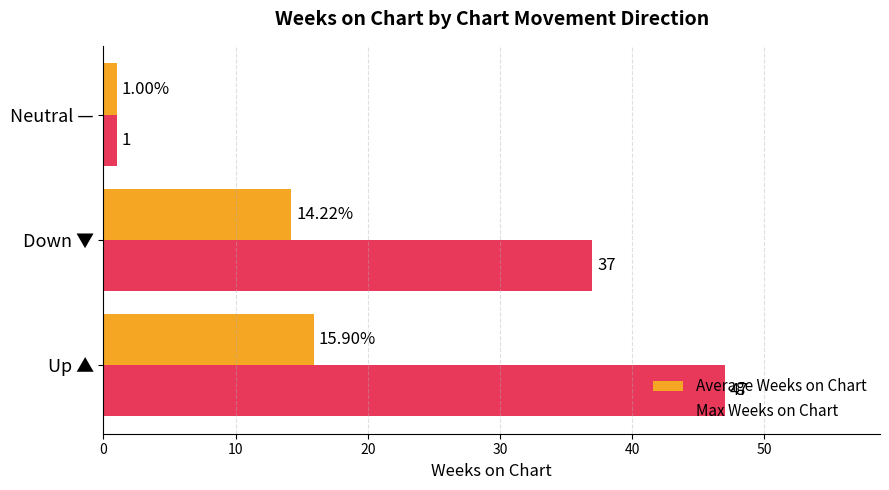

Rank the series by their average value, from lowest to highest.

Average Weeks on Chart, Max Weeks on Chart